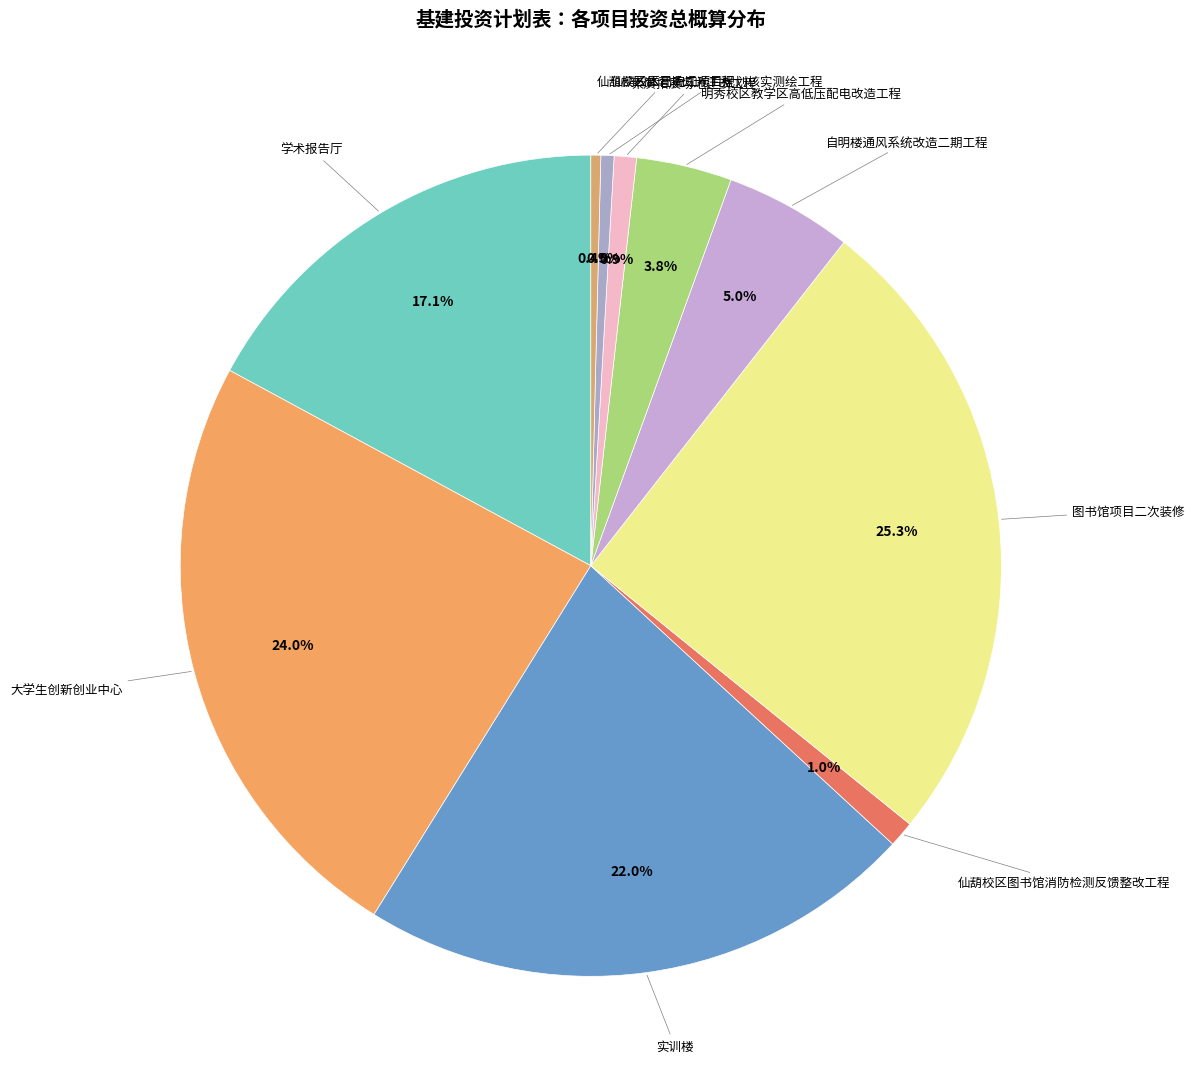

How many slices are in this pie chart?

10